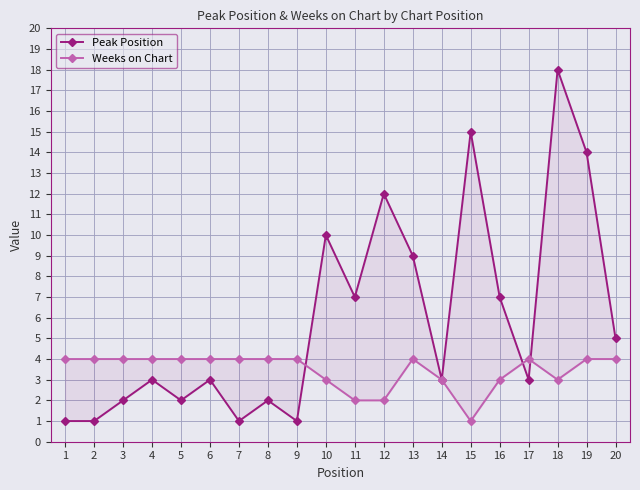

At which label does Peak Position first exceed 3?

10